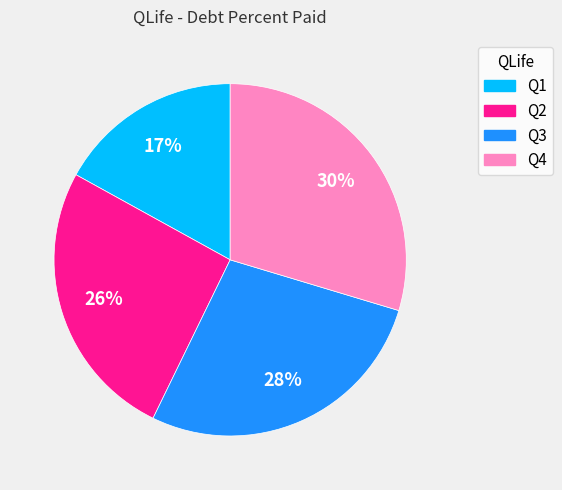

Is there a majority slice in this chart?

No